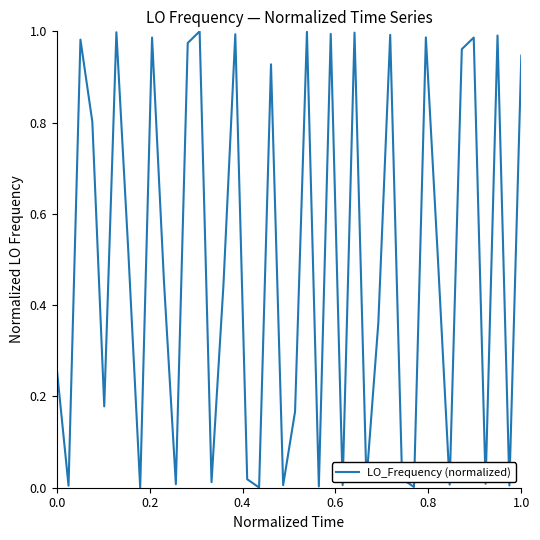

Does the chart have visible grid lines?

No